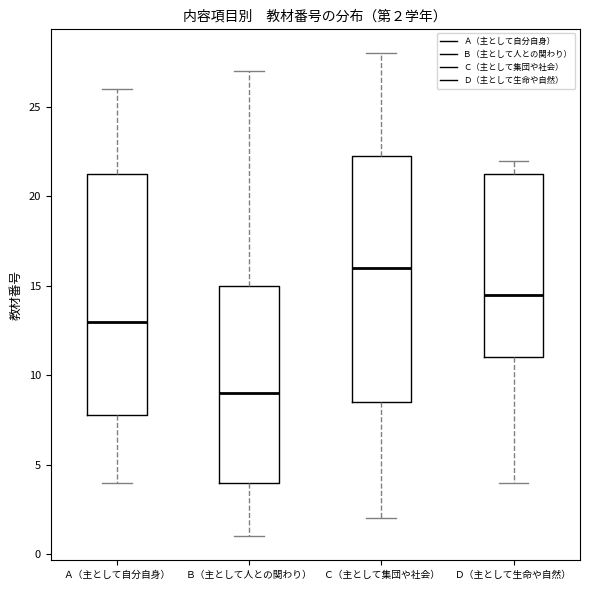

Which box has the highest median line?

Ｃ（主として集団や社会）